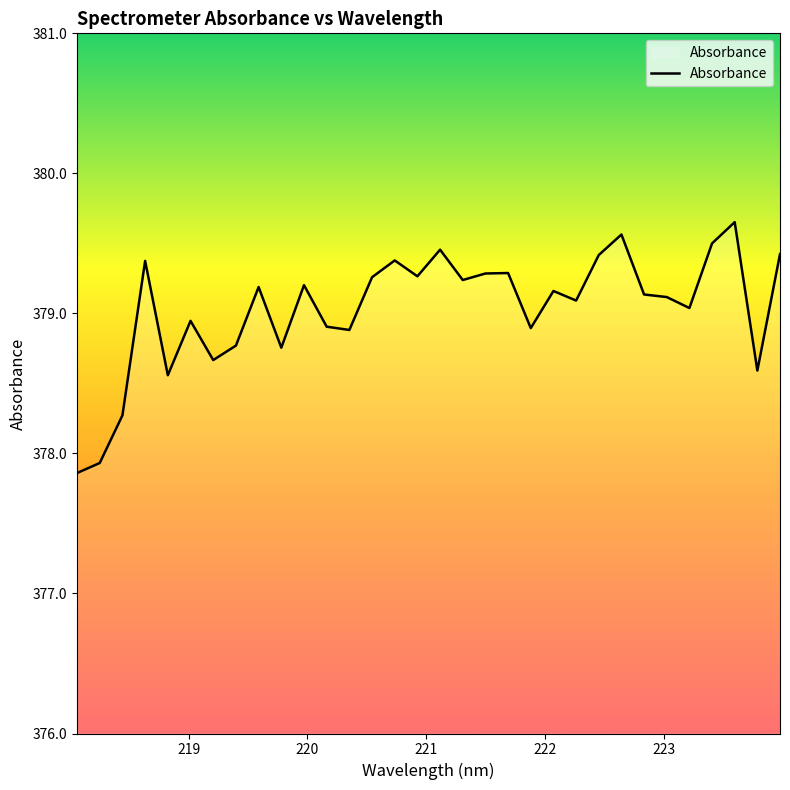

What is the average value?

379.0